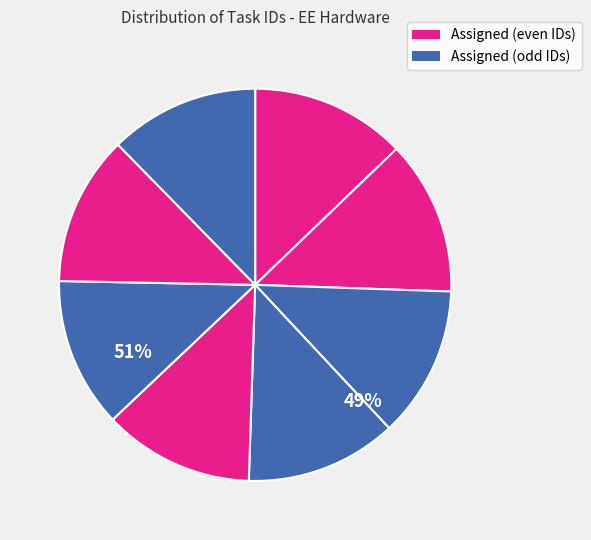

How many slices are in this pie chart?

8